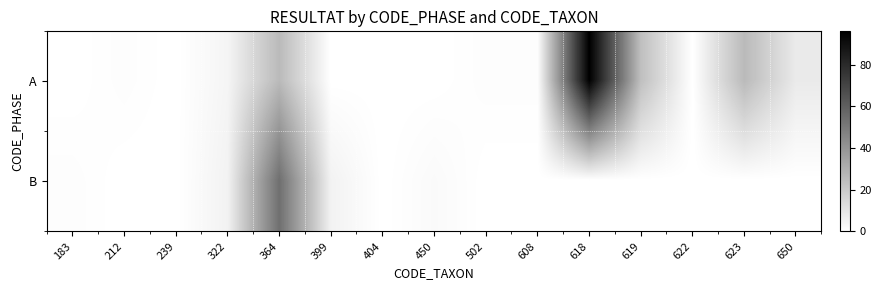

List the series in order of their overall mean, highest first.

A, B